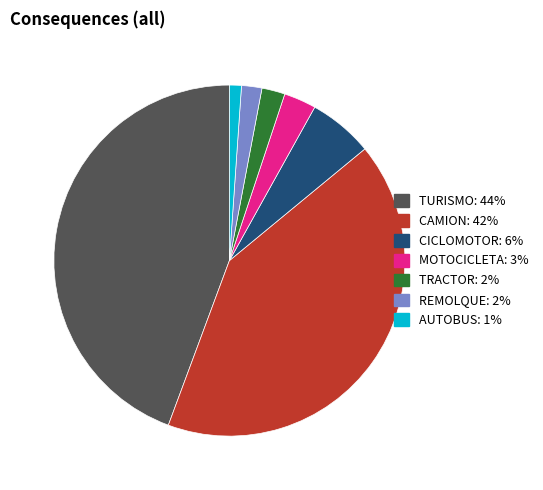

Is there any slice that represents more than half of the pie?

No